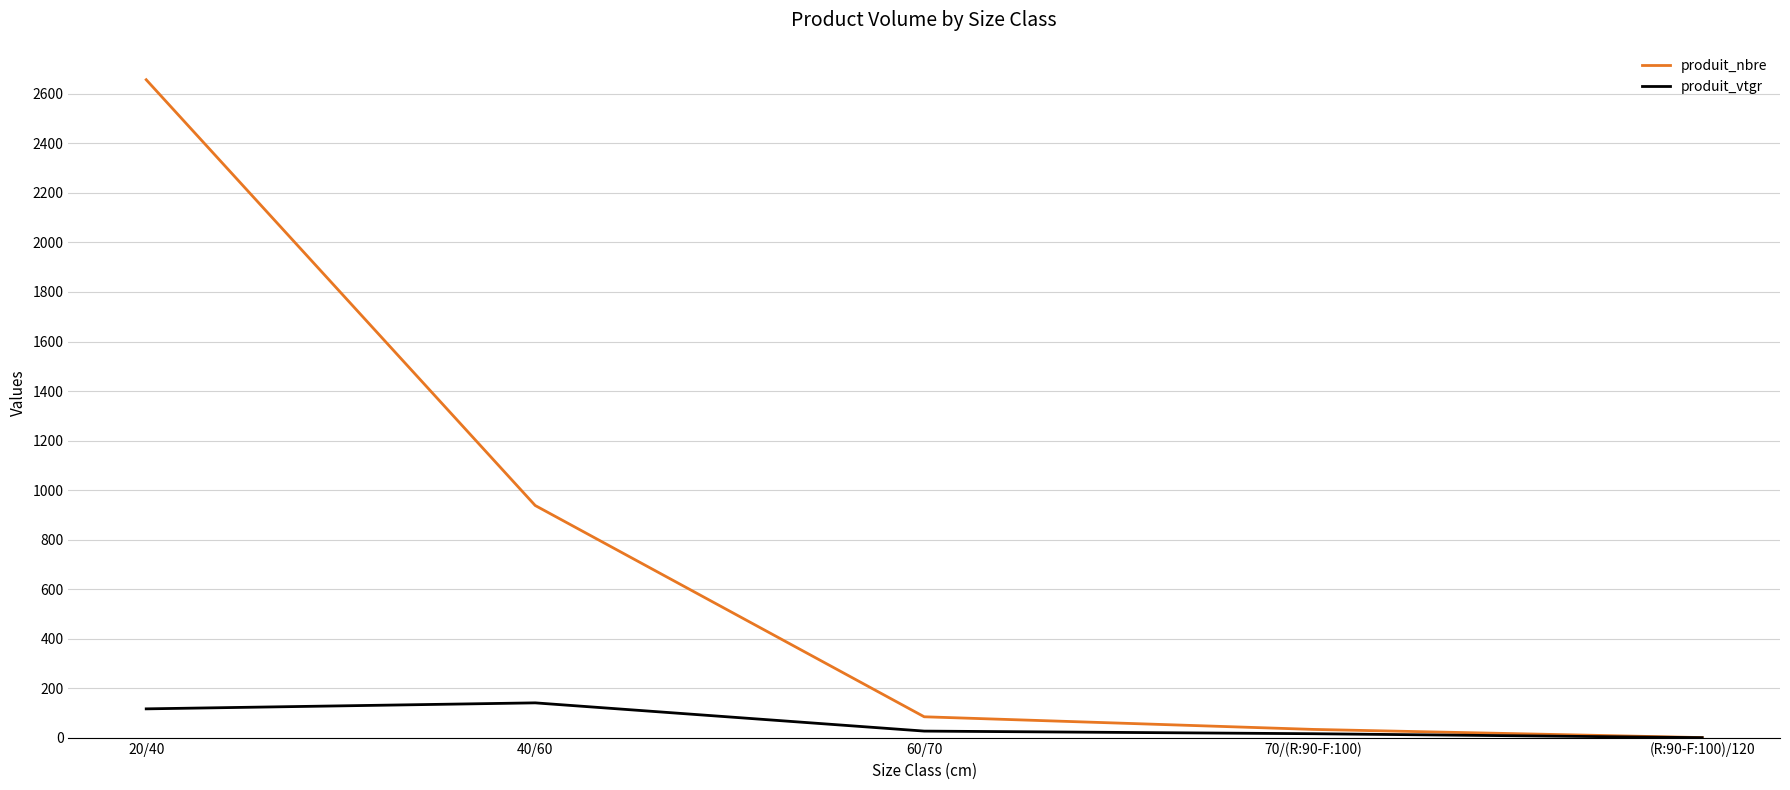

Between 40/60 and 70/(R:90-F:100), which series saw the biggest shift?

produit_nbre